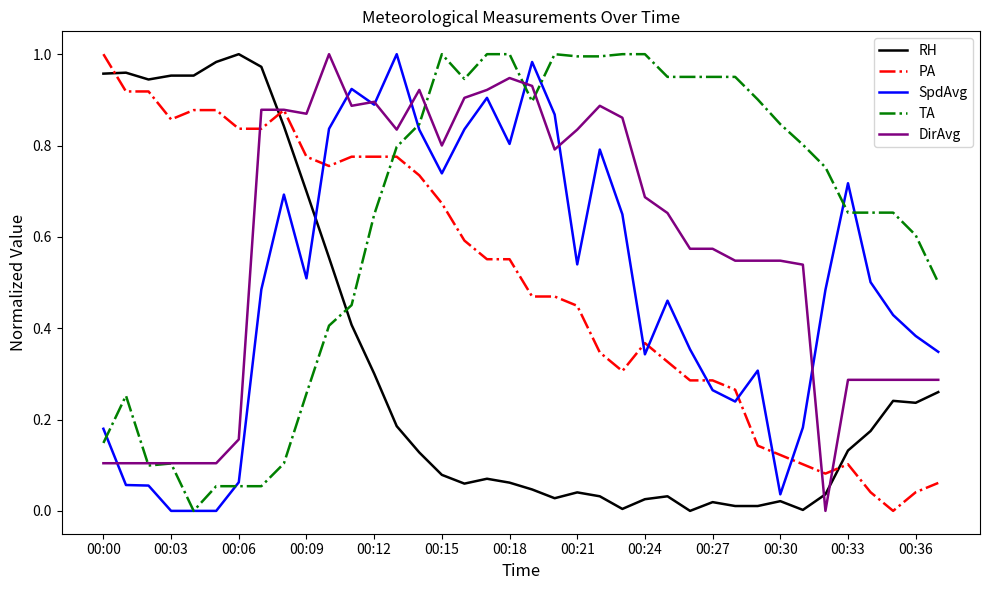

Which series has the largest total across all categories?

TA